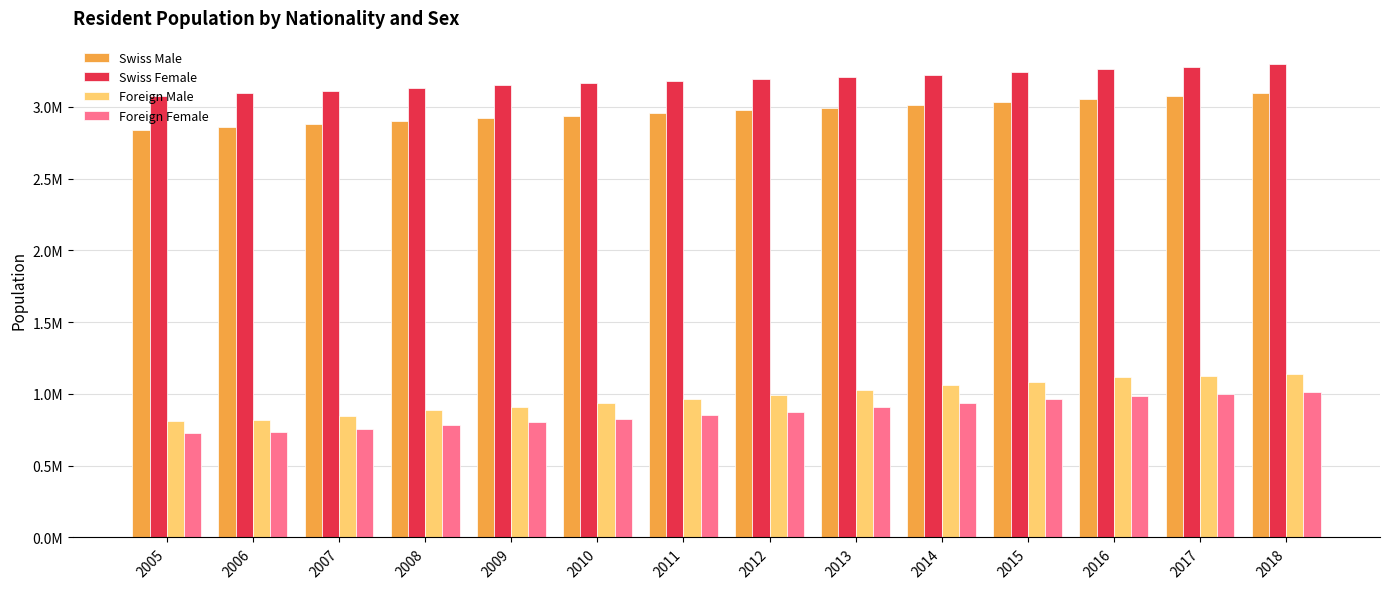

What are all the series names shown in the legend?

Swiss Male, Swiss Female, Foreign Male, Foreign Female